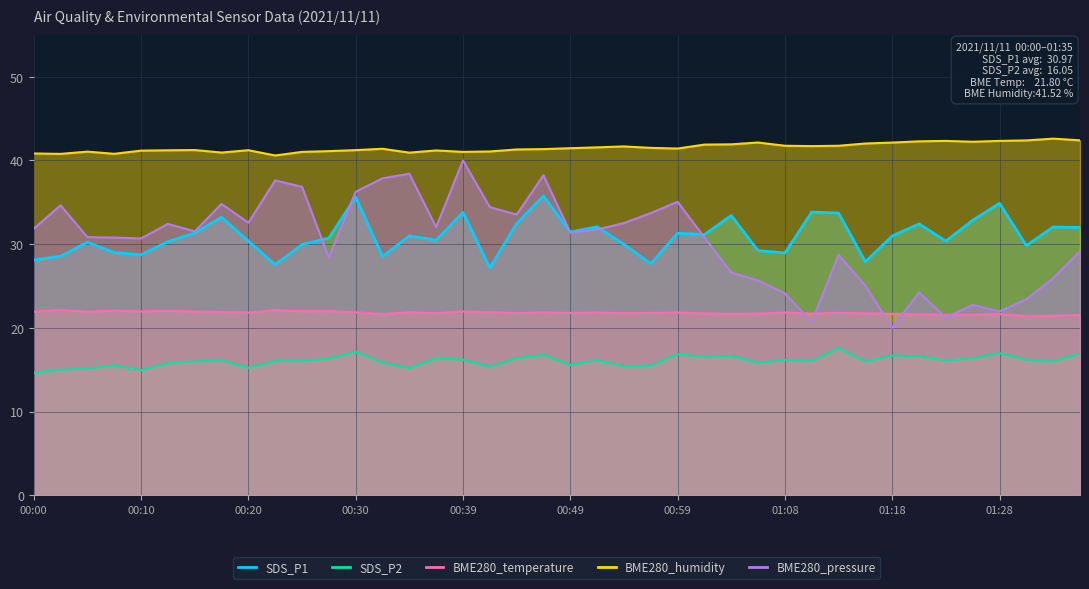

What is the label of the 8th point from the left?

00:17